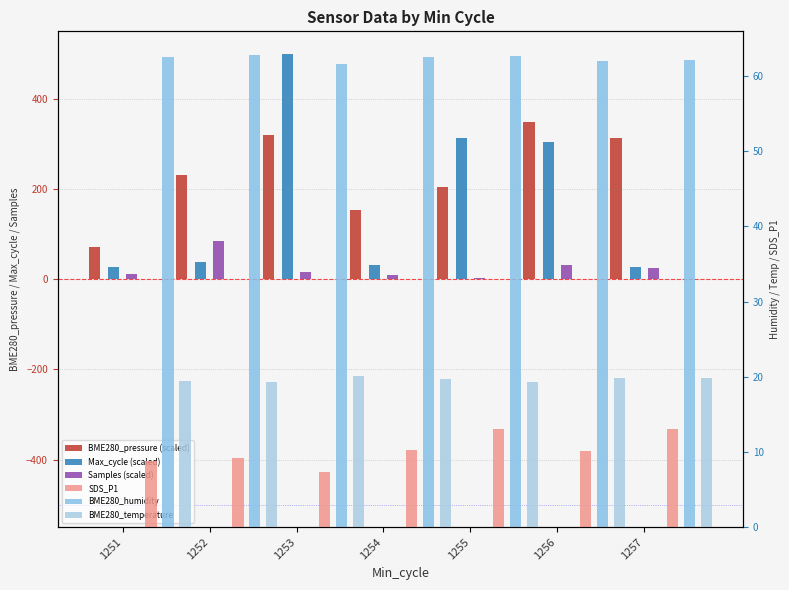

Which series has the largest range (max minus min)?

Max_cycle (scaled)